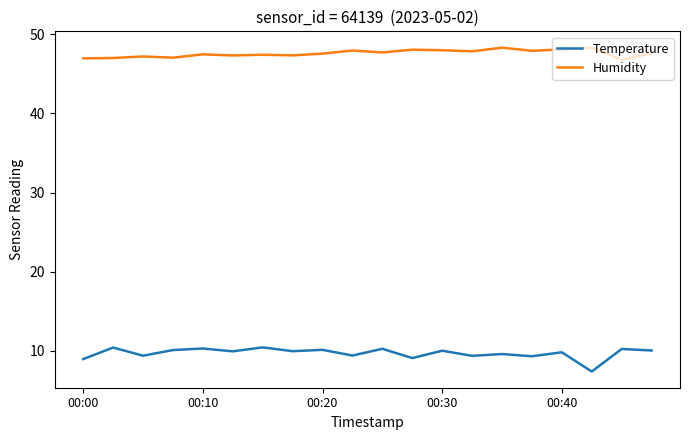

List the series in order of their overall mean, highest first.

Humidity, Temperature